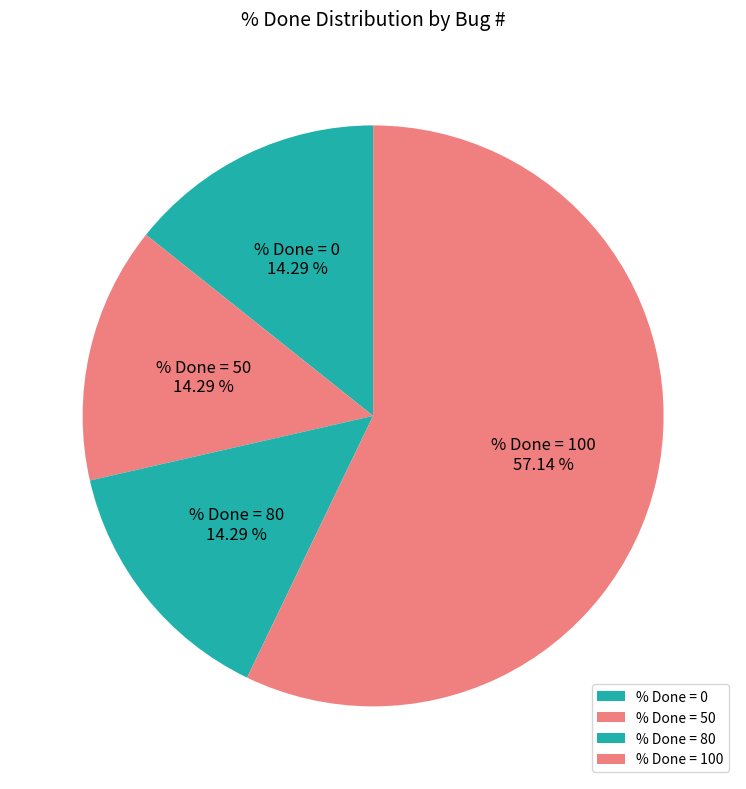

Approximately how many times larger is the value at % Done = 50 compared to % Done = 80?

1.0